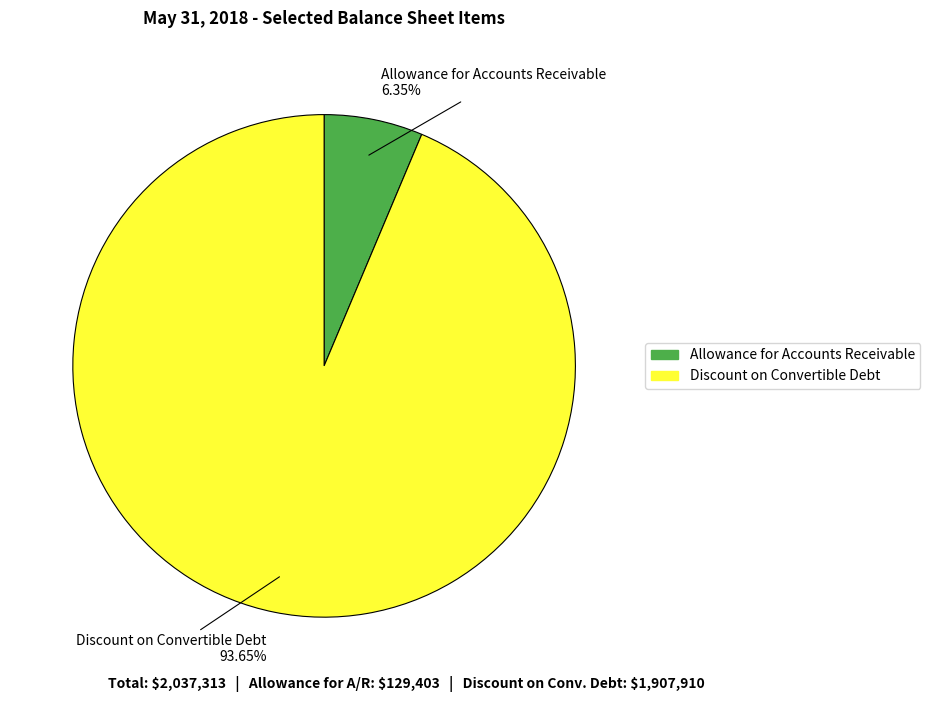

Do Allowance for Accounts Receivable and Discount on Convertible Debt together represent more than half of the pie?

Yes